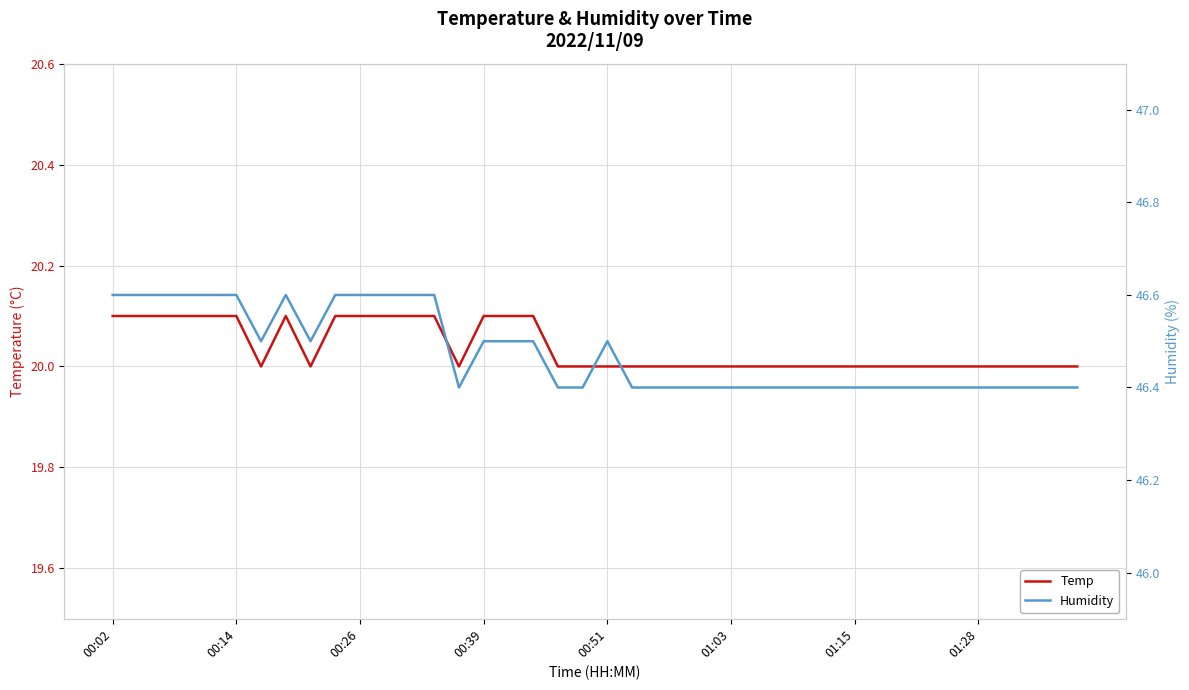

What position from the left is 17?

18